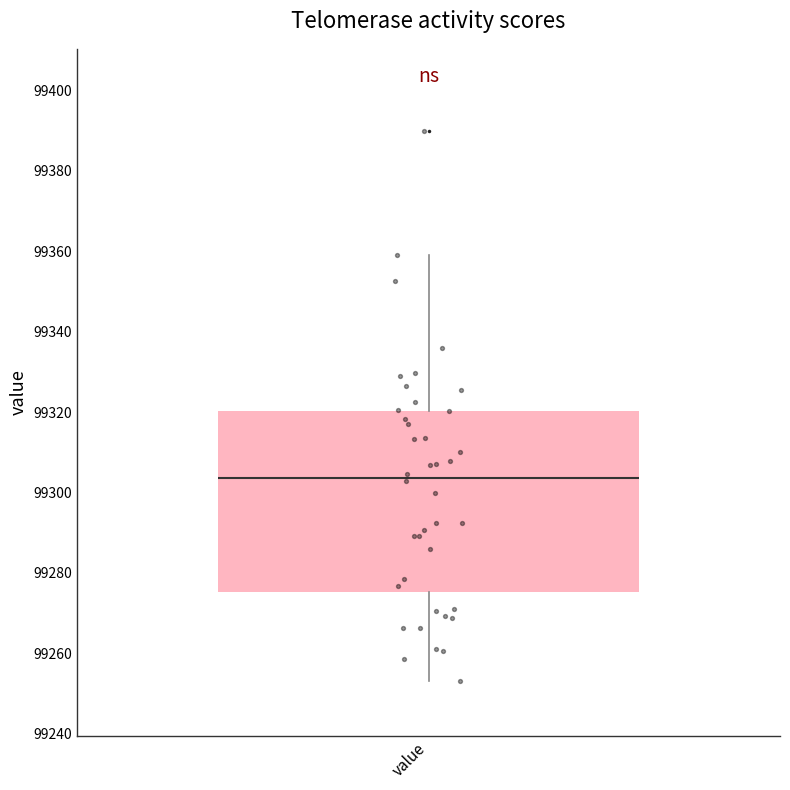

Where is the upper edge of the box for value on the y-axis? The values are not printed on the chart, so give them approximately, as read against the axis.

99320